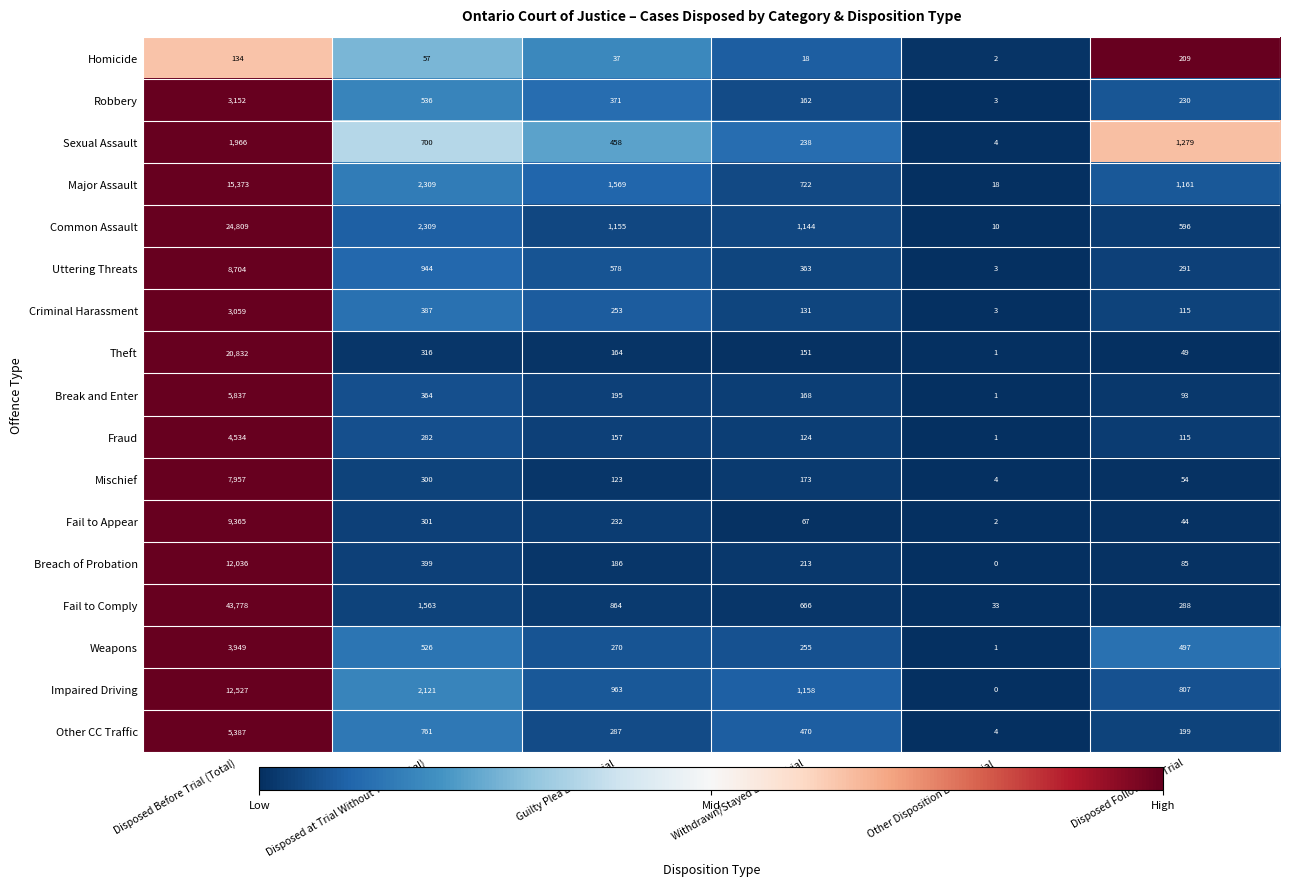

Which series changed the most between Disposed Before Trial (Total) and Guilty Plea Before Trial?

Fail to Comply